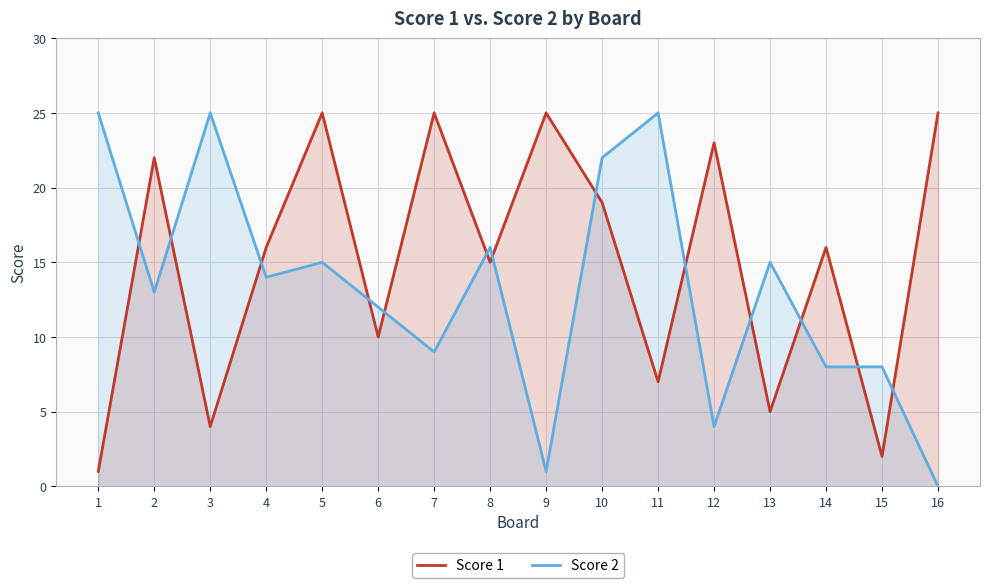

After their last crossing, which series has the higher values: Score 1 or Score 2?

Score 1